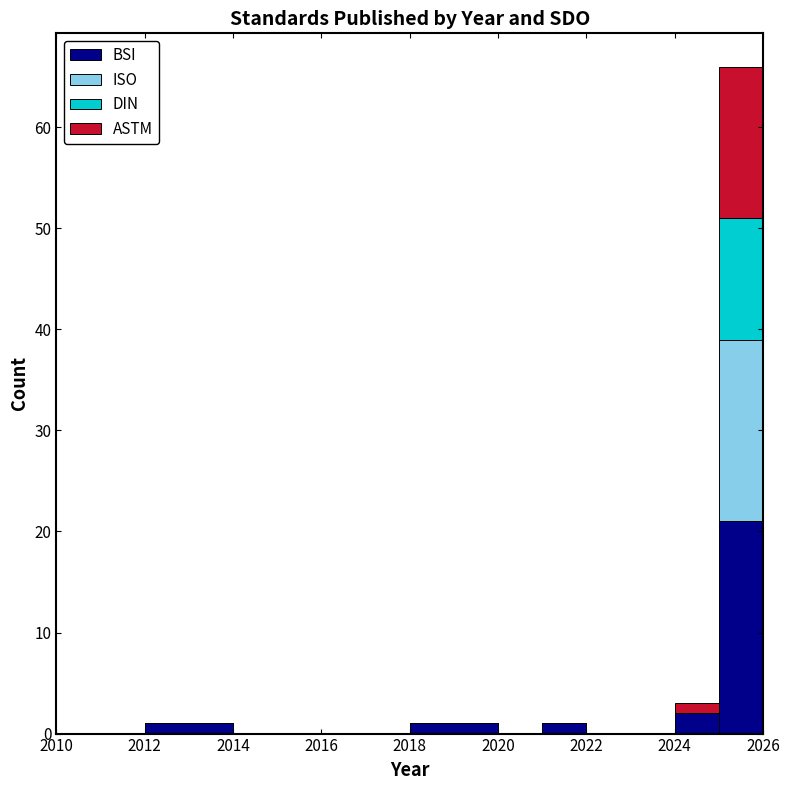

What is the total height of the stacked bar covering 2021 to 2022 on the x-axis? The values are not printed on the chart, so give them approximately, as read against the axis.

1